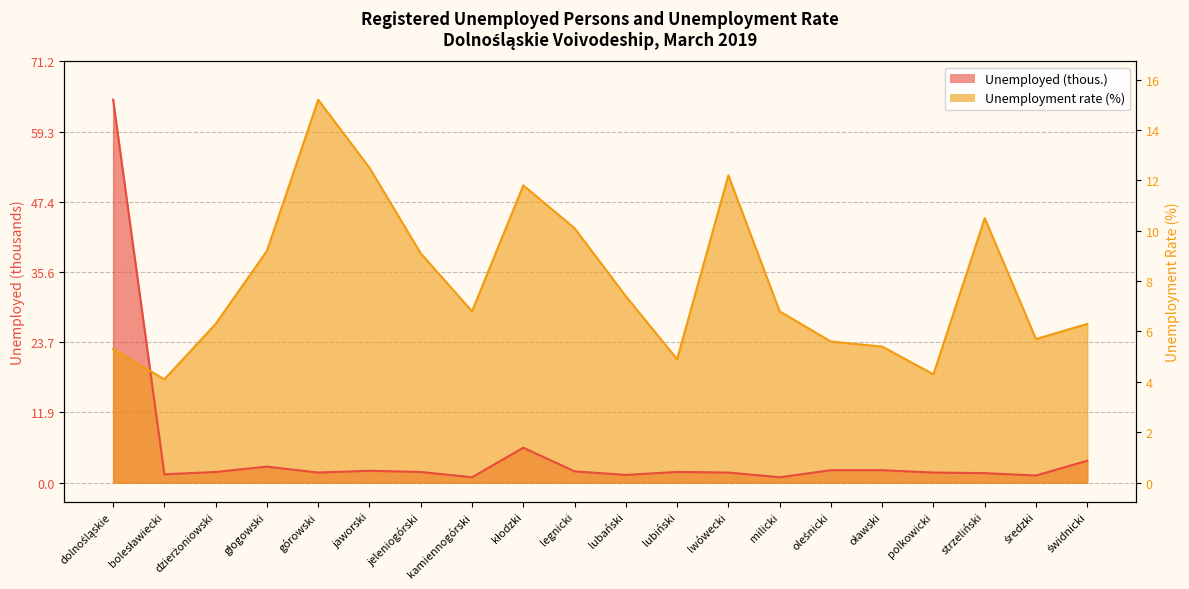

List the series in order of their peak value, highest first.

Unemployed (thous.), Unemployment rate (%)